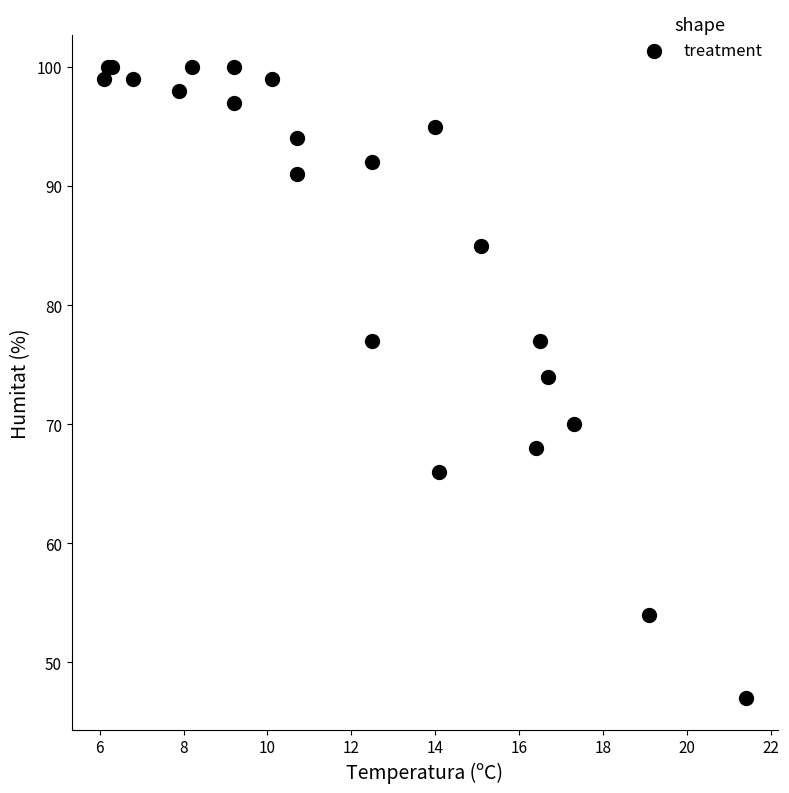

What Y value in the scatter plot is closest to 73?

74